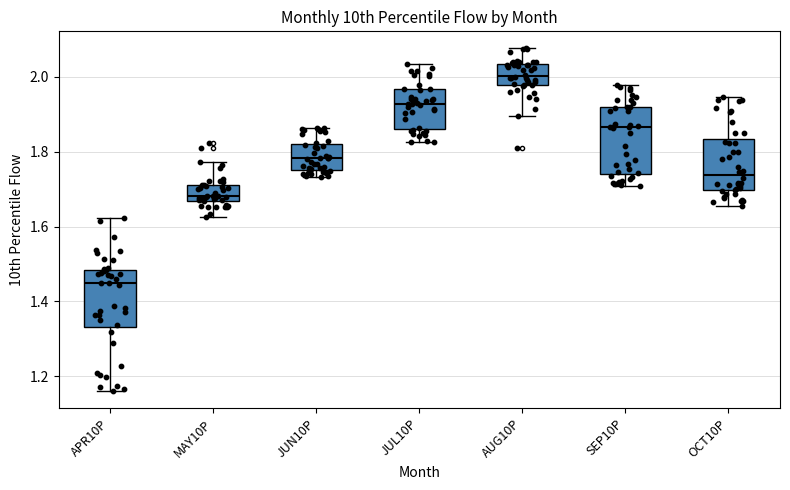

Comparing the boxes themselves (not the whiskers), which one is the tallest?

SEP10P